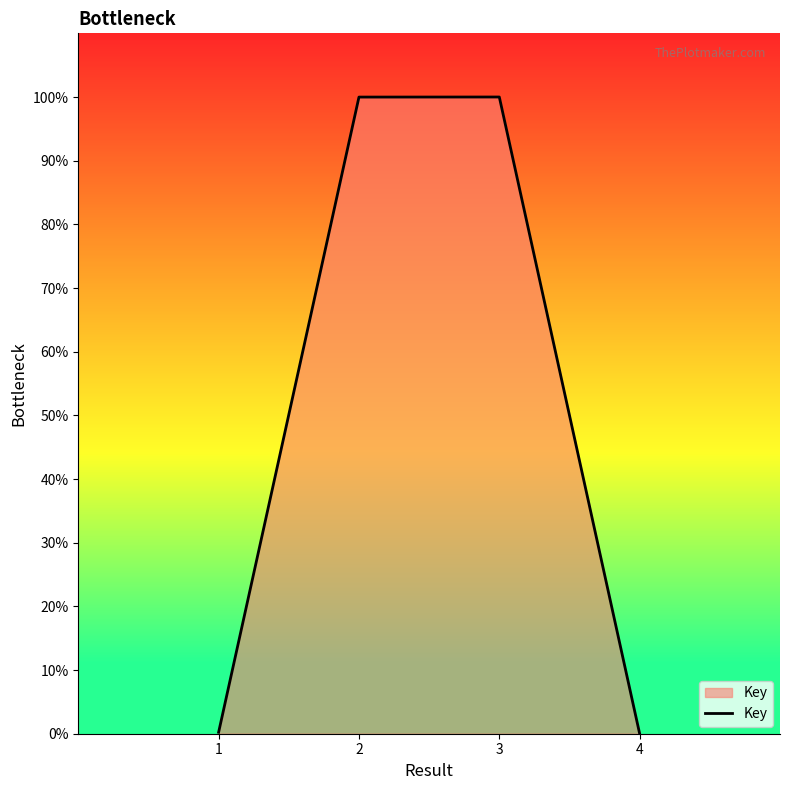

What is the change in value from 2 to 4?

-100.0